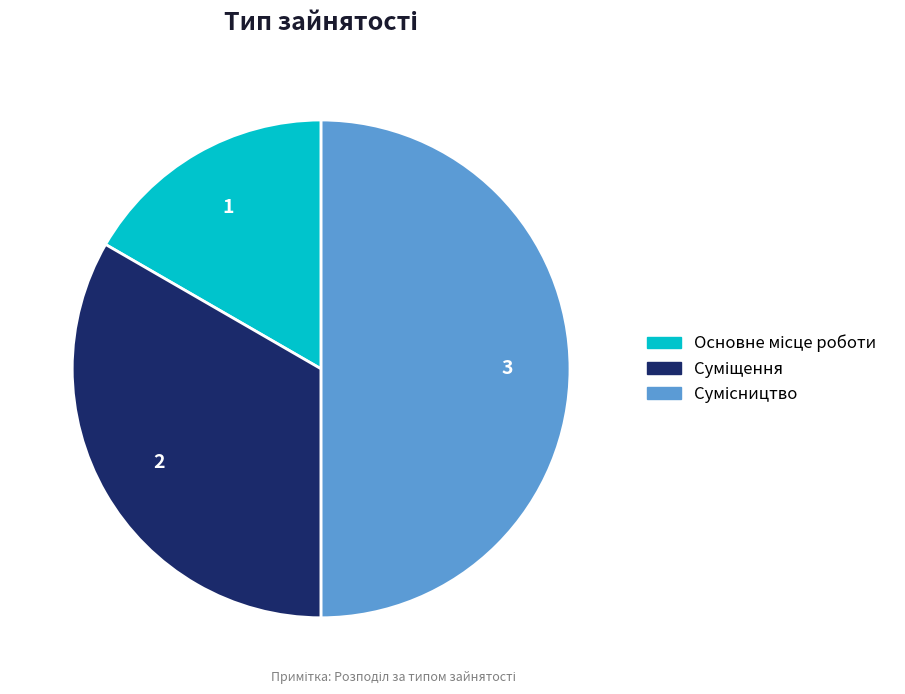

Is it true that Сумісництво is 63% of the pie?

False